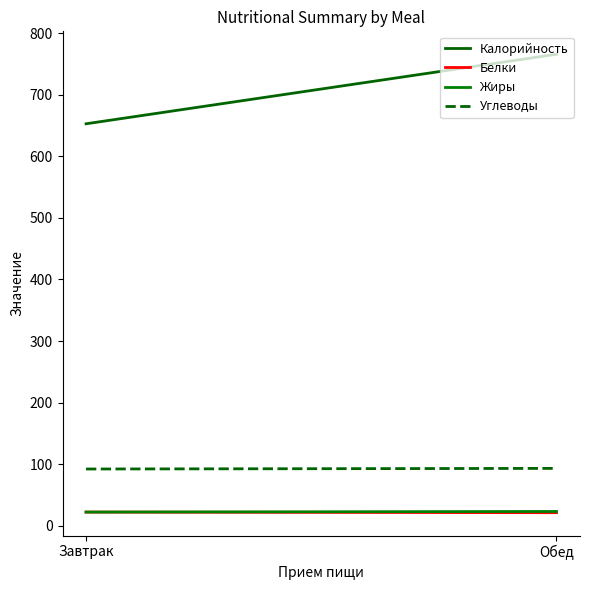

What is the sum of the Белки values at Завтрак and Обед?

43